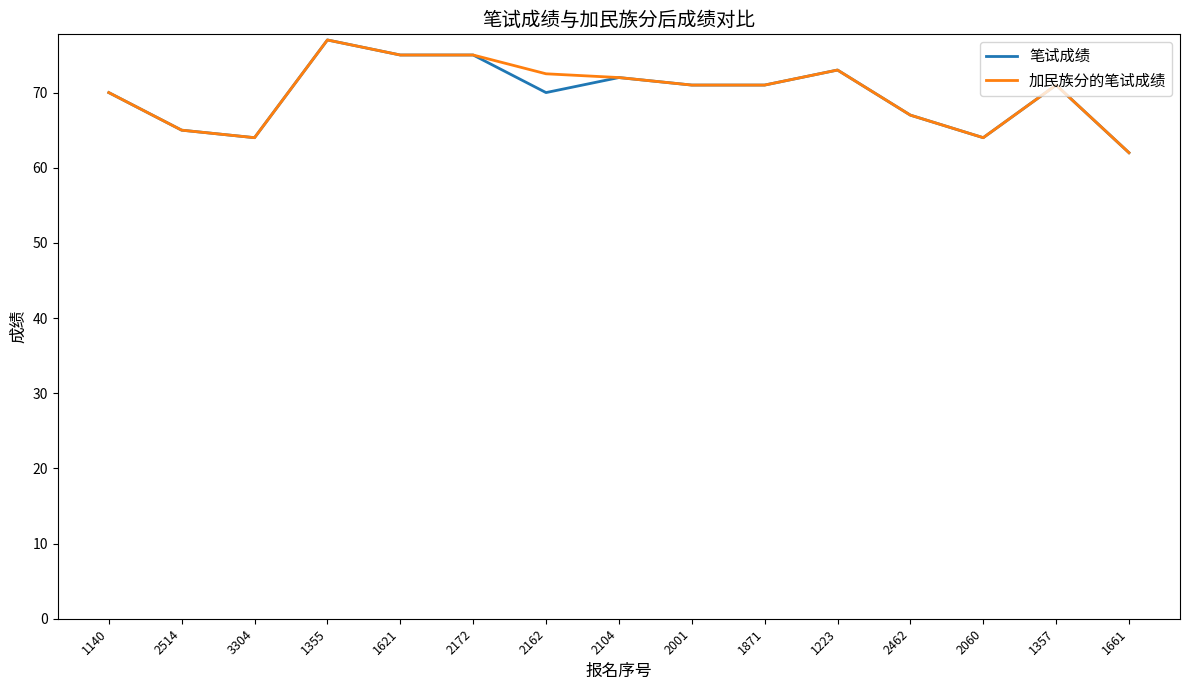

What is the total value across all series at 2514?

130.0